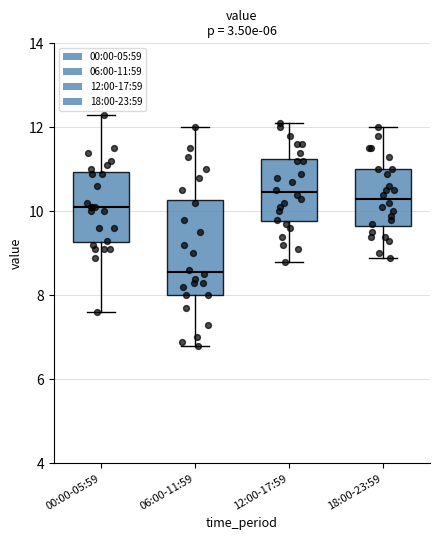

Where does the lower whisker of the box for 00:00-05:59 end on the y-axis? The values are not printed on the chart, so give them approximately, as read against the axis.

7.6